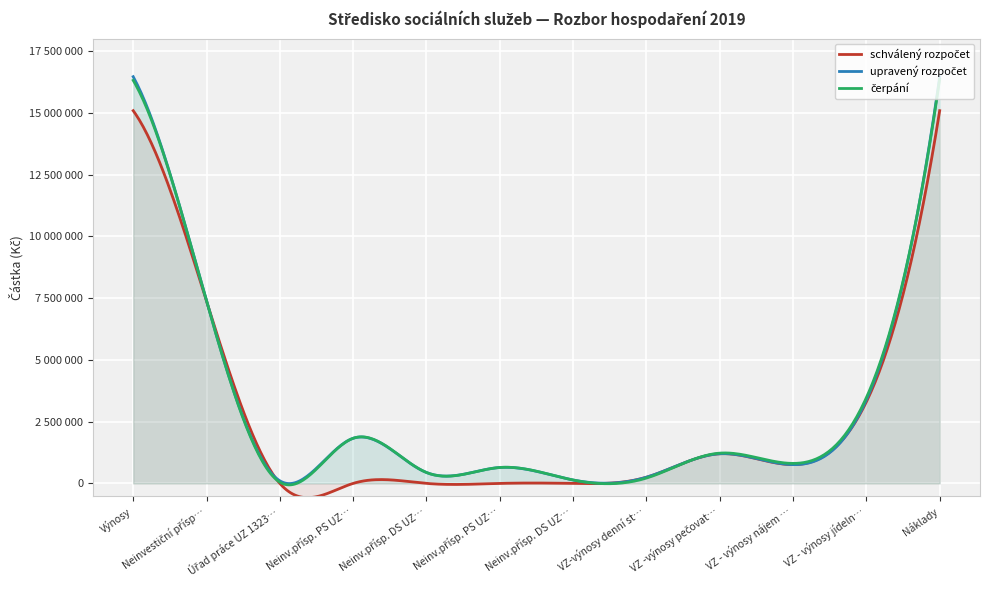

Between Náklady and Výnosy, which is larger?

Náklady